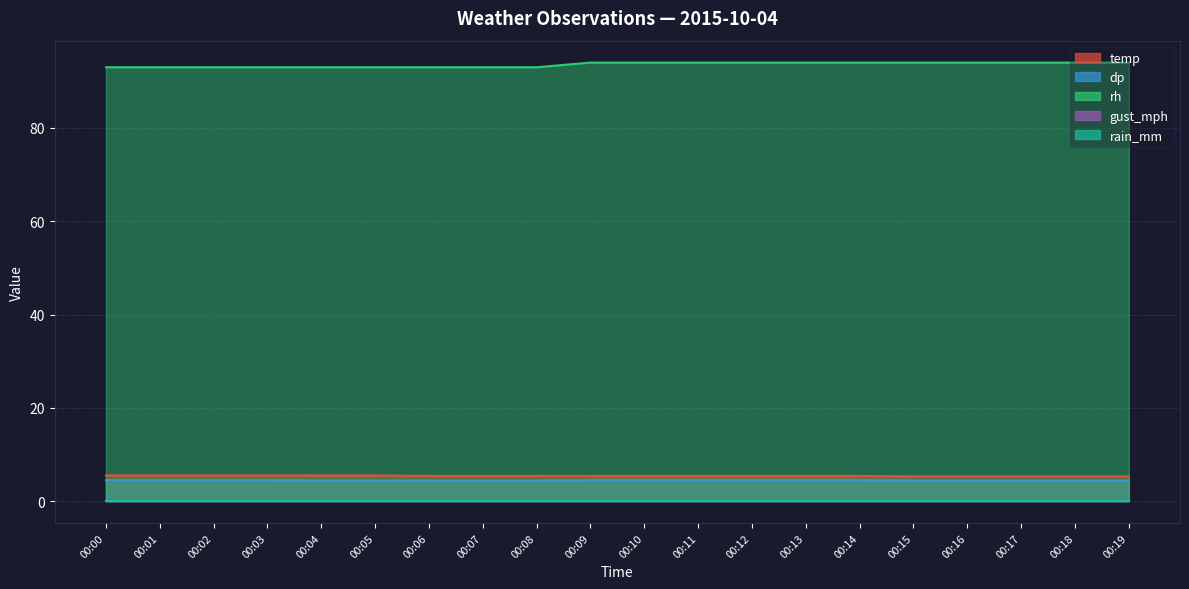

What is the spread (max minus min) of values at 00:12?

89.5